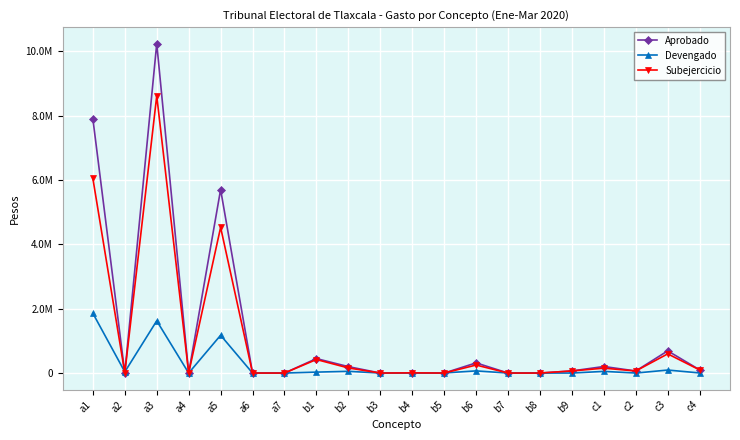

True or false: Devengado has a value of 158 at b4.

False